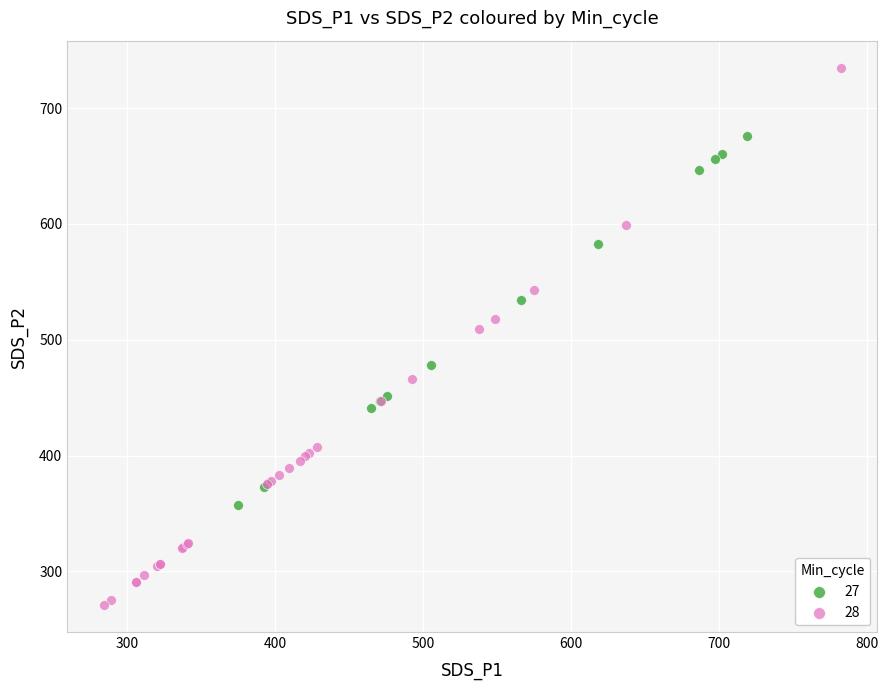

Which series reaches the minimum Y coordinate?

28